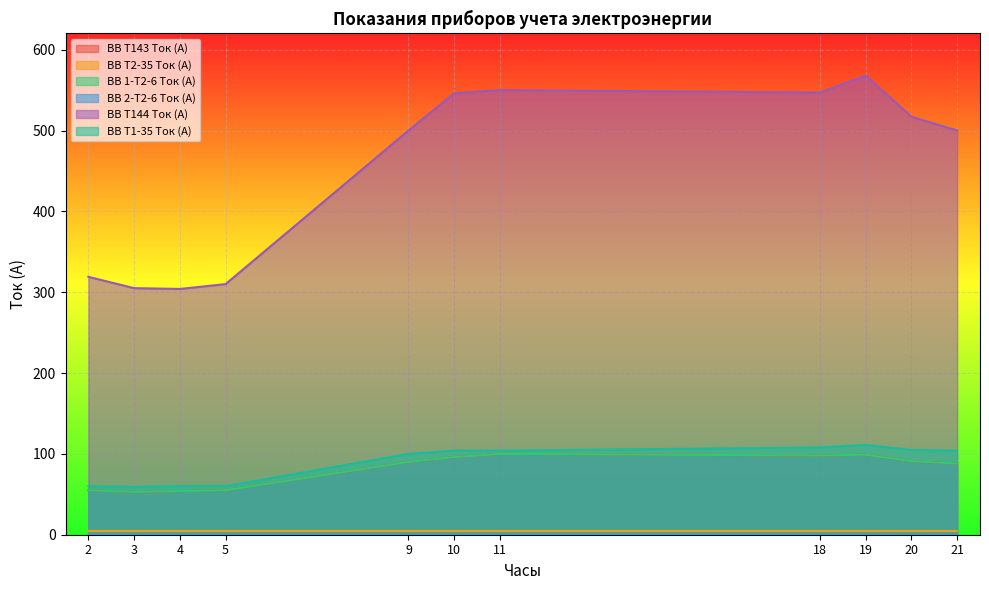

Which category has the highest value across all series?

19